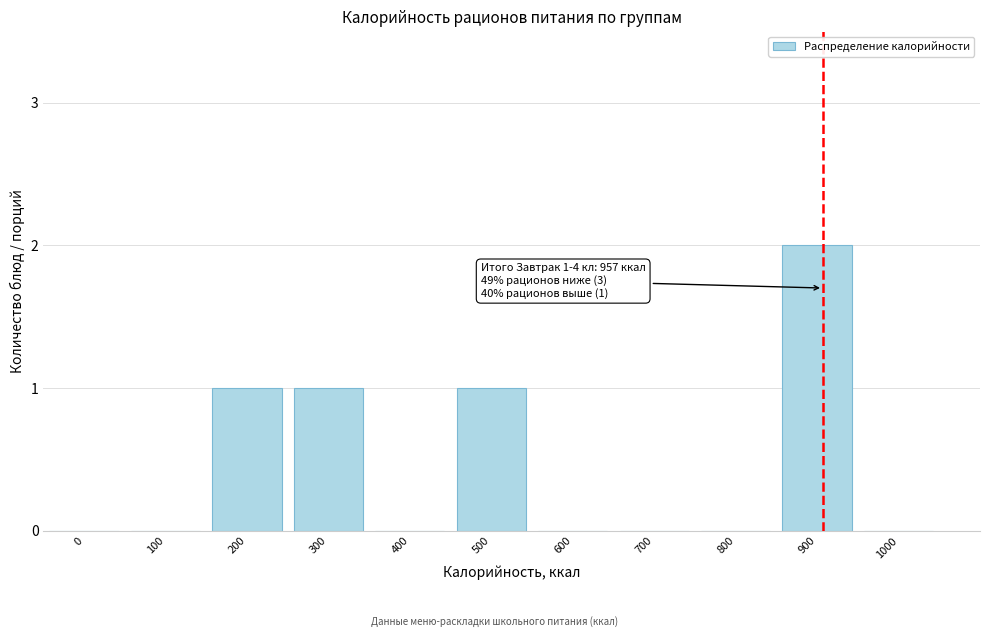

Reading left to right, list all the values displayed in this chart.

0=0	100=0	200=1	300=1	400=0	500=1	600=0	700=0	800=0	900=2	1000=0